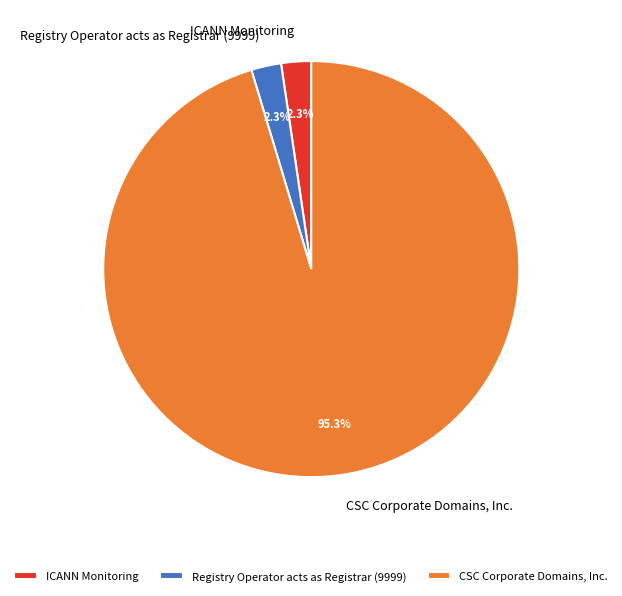

Which slice is the largest?

CSC Corporate Domains, Inc.